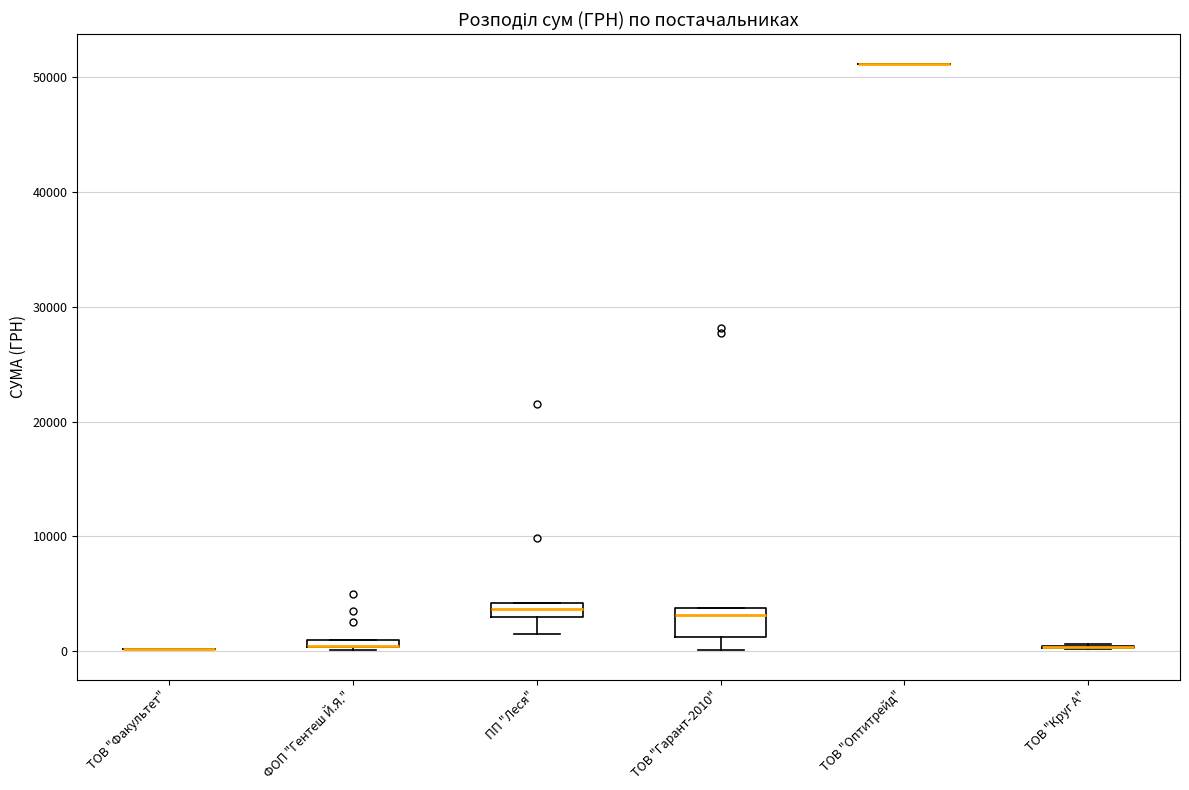

Comparing the boxes themselves (not the whiskers), which one is the tallest?

ТОВ "Гарант-2010"